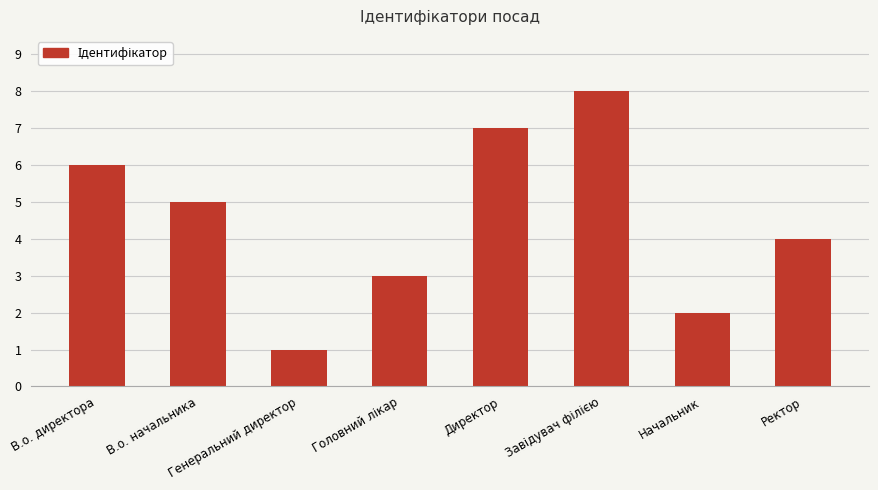

What is the change in value from Директор to Начальник?

-5